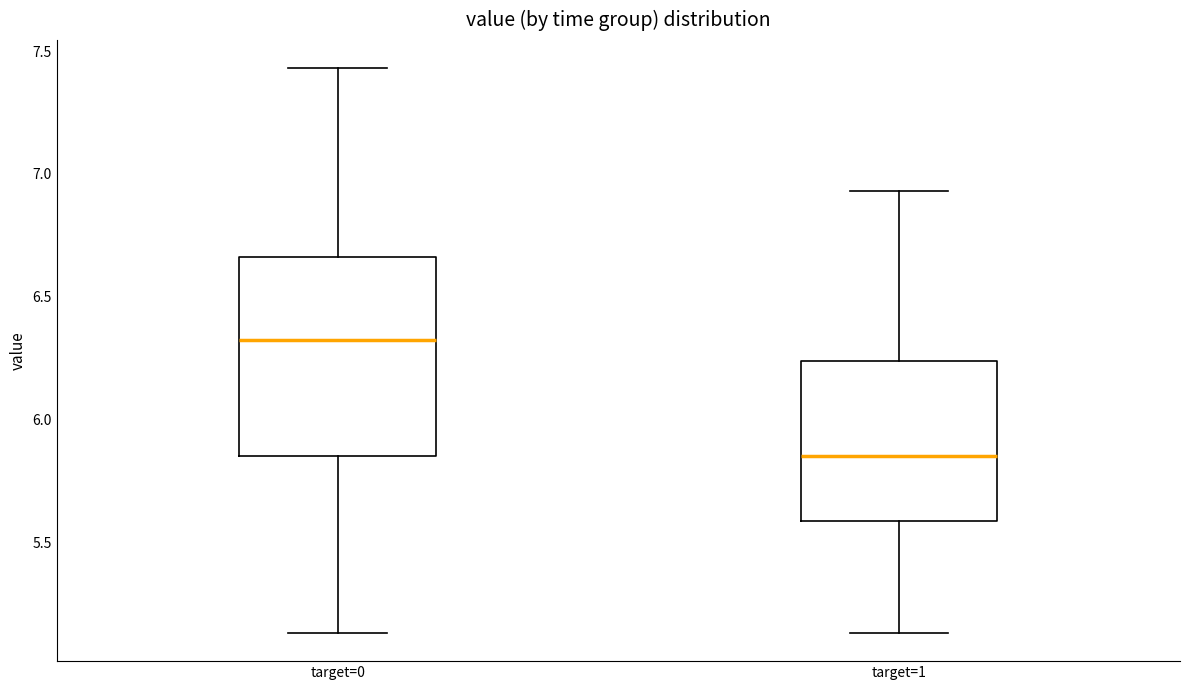

Reading left to right, read every box against the y-axis: the position of its median line, the range the box covers, and the ends of its whiskers. The values are not printed on the chart, so give them approximately, as read against the axis.

target=0: median 6.35, box 5.85 to 6.65, whiskers 5.15 to 7.45
target=1: median 5.85, box 5.60 to 6.25, whiskers 5.15 to 6.95